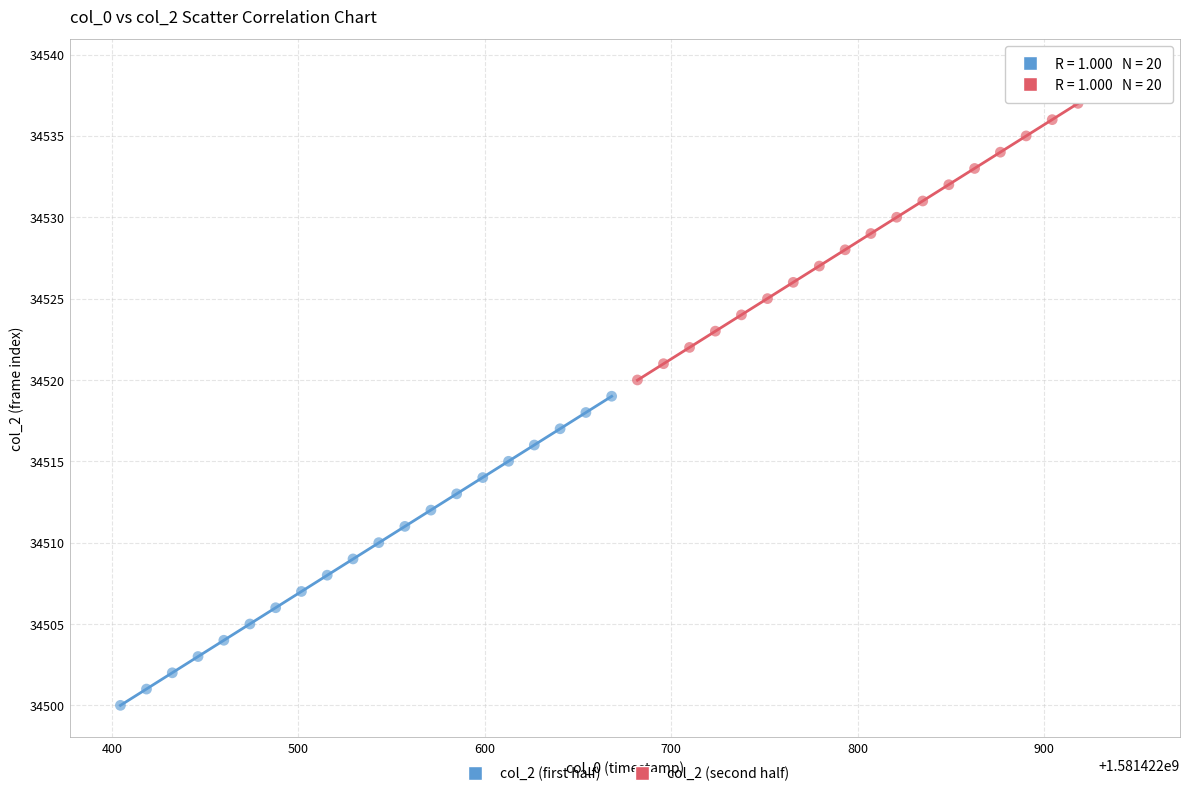

Which series reaches the maximum Y coordinate?

col_2 (second half)